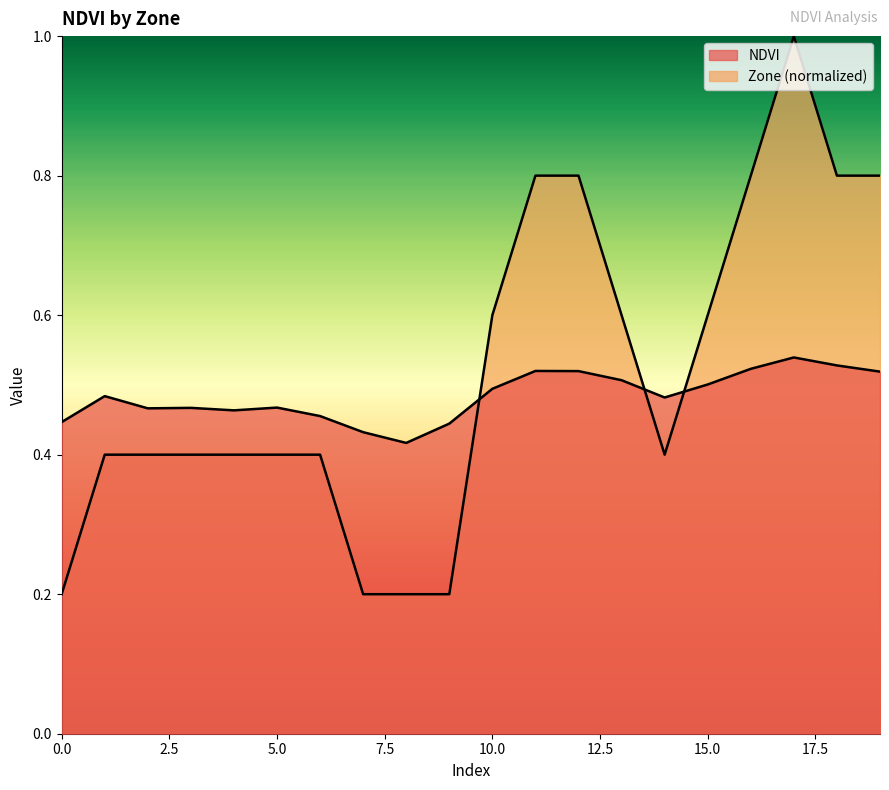

What value does the Zone series have at 16?

0.8